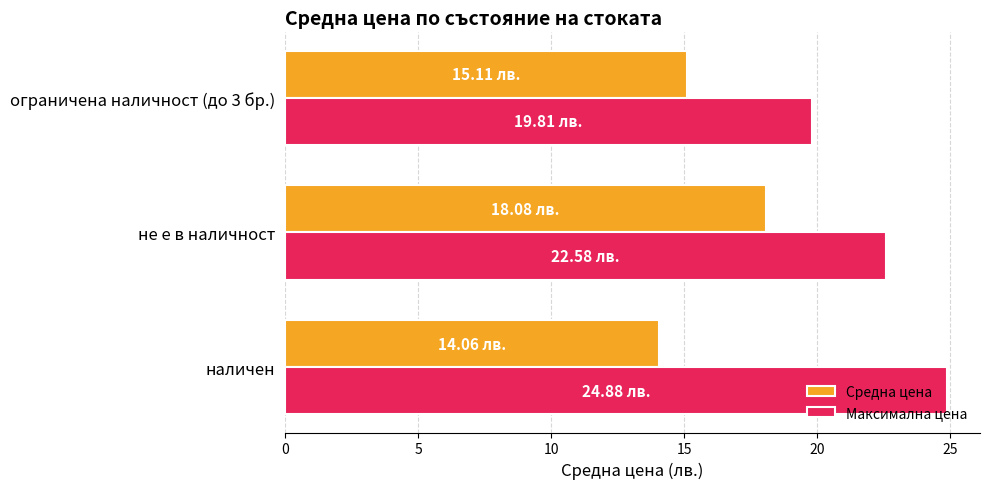

What is the difference between the maximum and minimum values in the Максимална цена series?

5.1